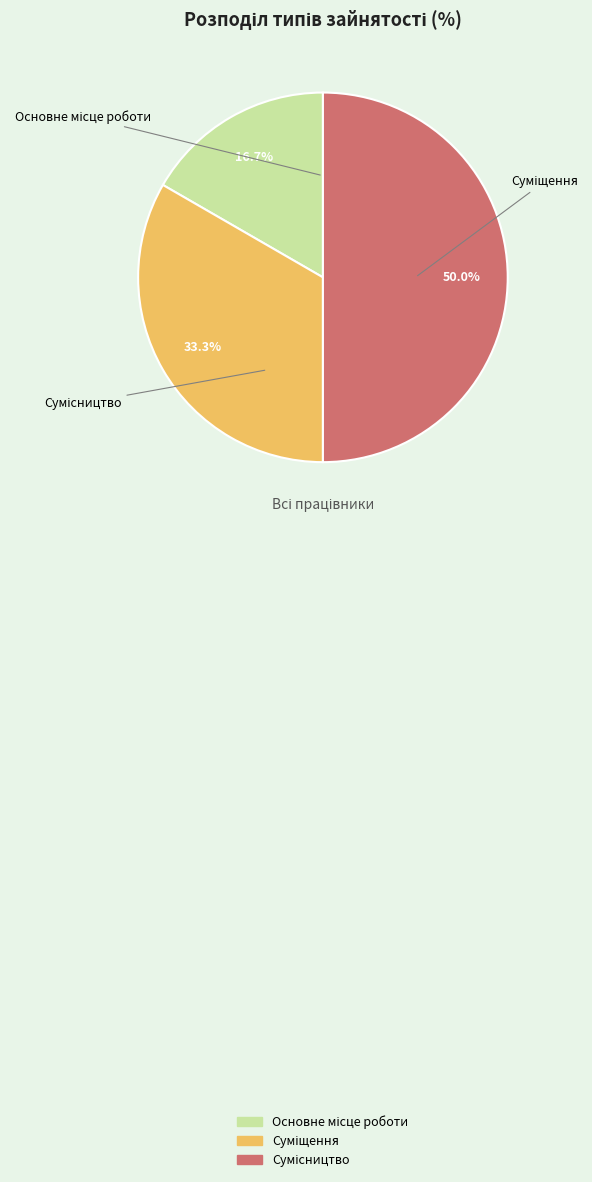

Is Суміщення the majority of the pie?

No